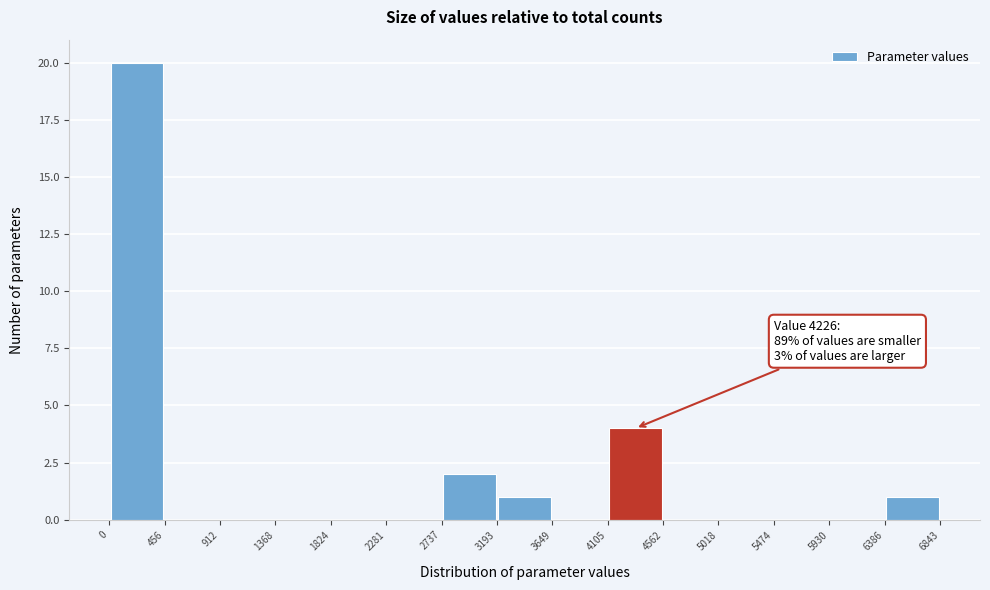

Which range on the x-axis has the tallest bar?

0 to 456